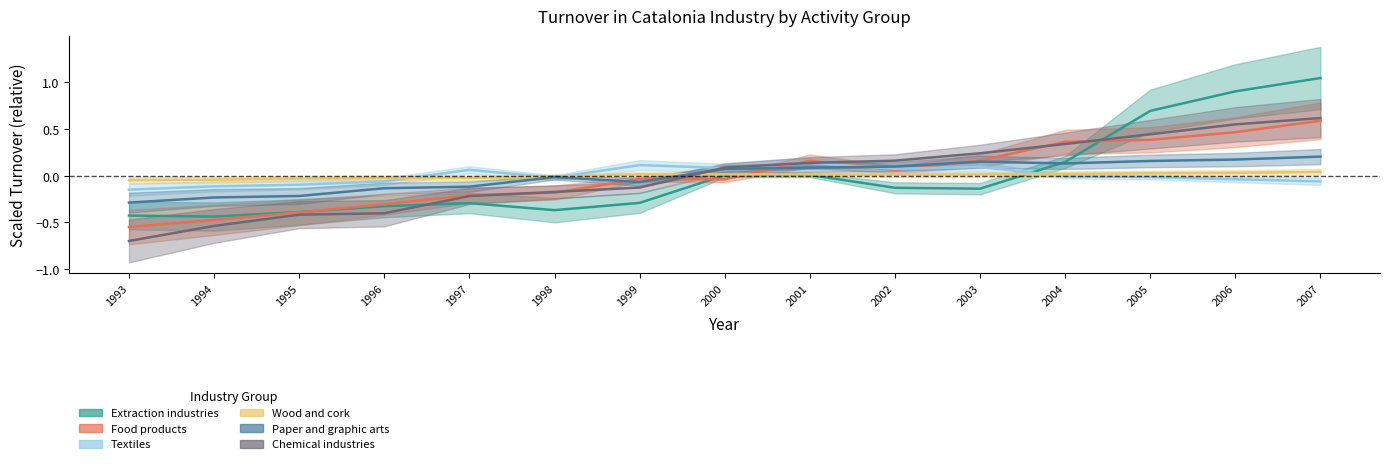

At which label does Wood and cork reach its minimum?

1993